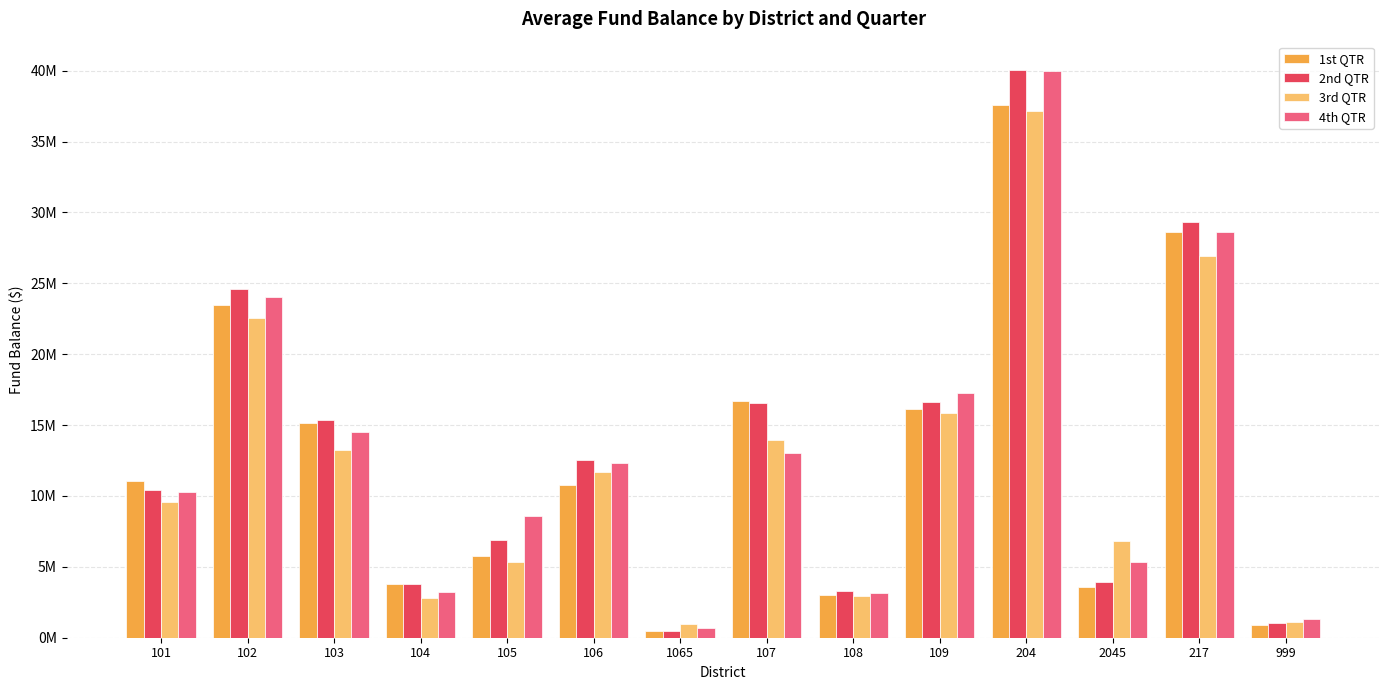

What is the difference between the maximum and minimum values in the 3rd QTR series?

36190618.8